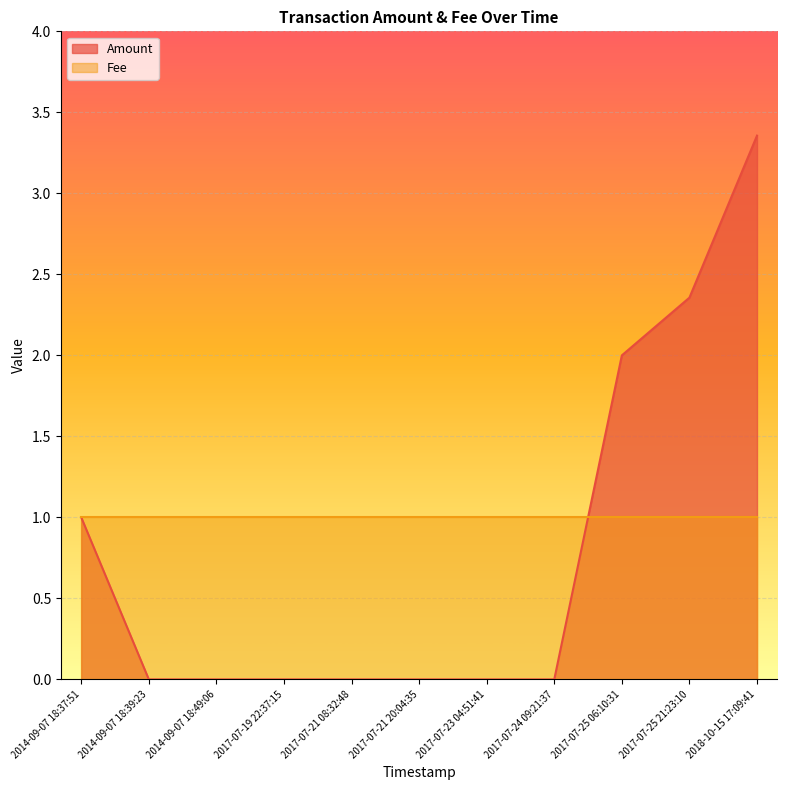

Reading left to right, transcribe all the data shown in this chart.

1.0	0.0	0.0	0.0	0.0	0.0	0.0	0.0	2.0	2.4	3.4